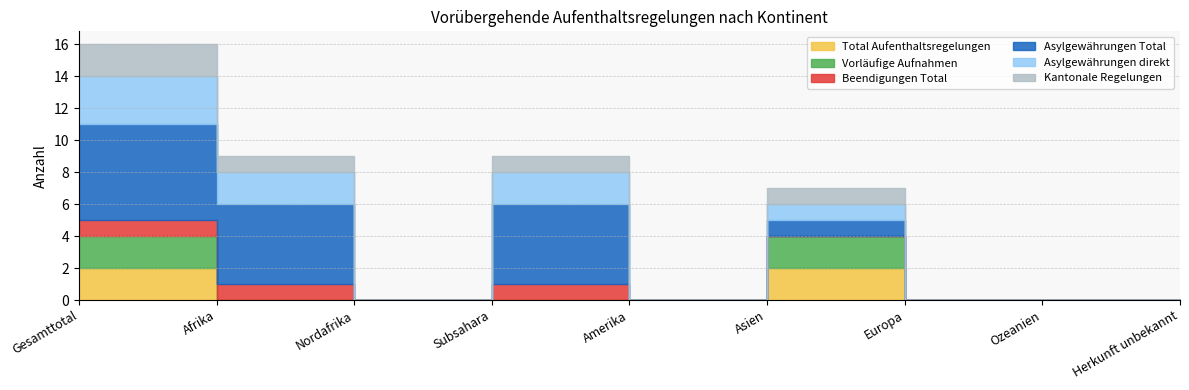

Between Herkunft unbekannt and Amerika, which is larger?

Herkunft unbekannt